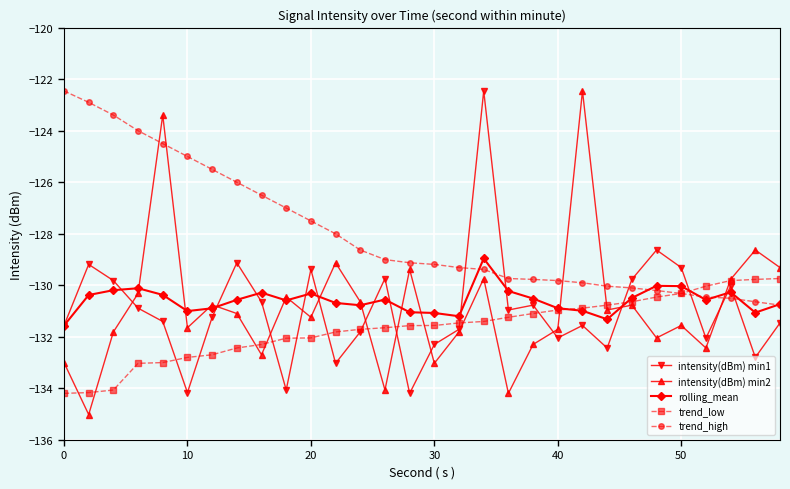

Which series has the largest total across all categories?

trend_high